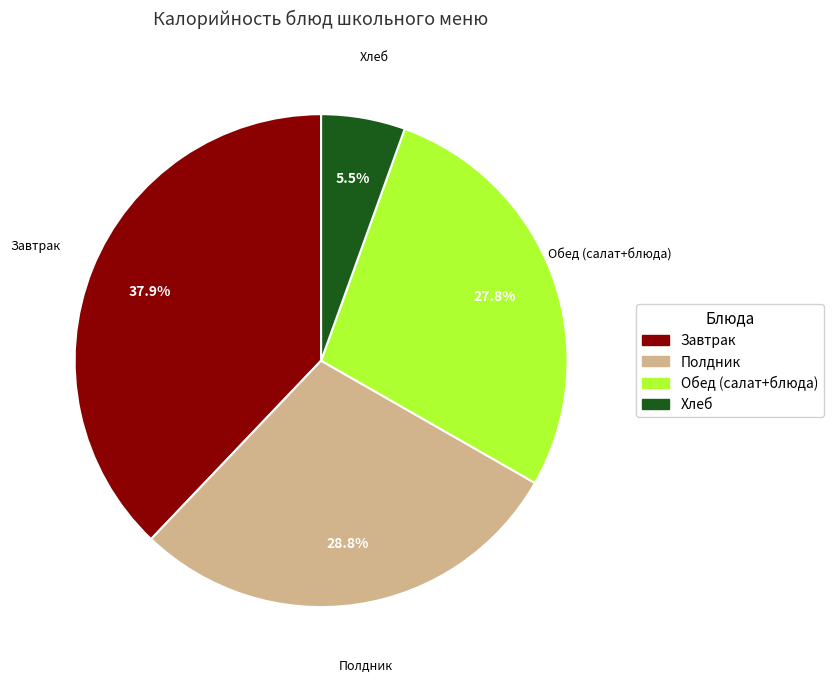

To the nearest percent, what is the average slice percentage?

25%